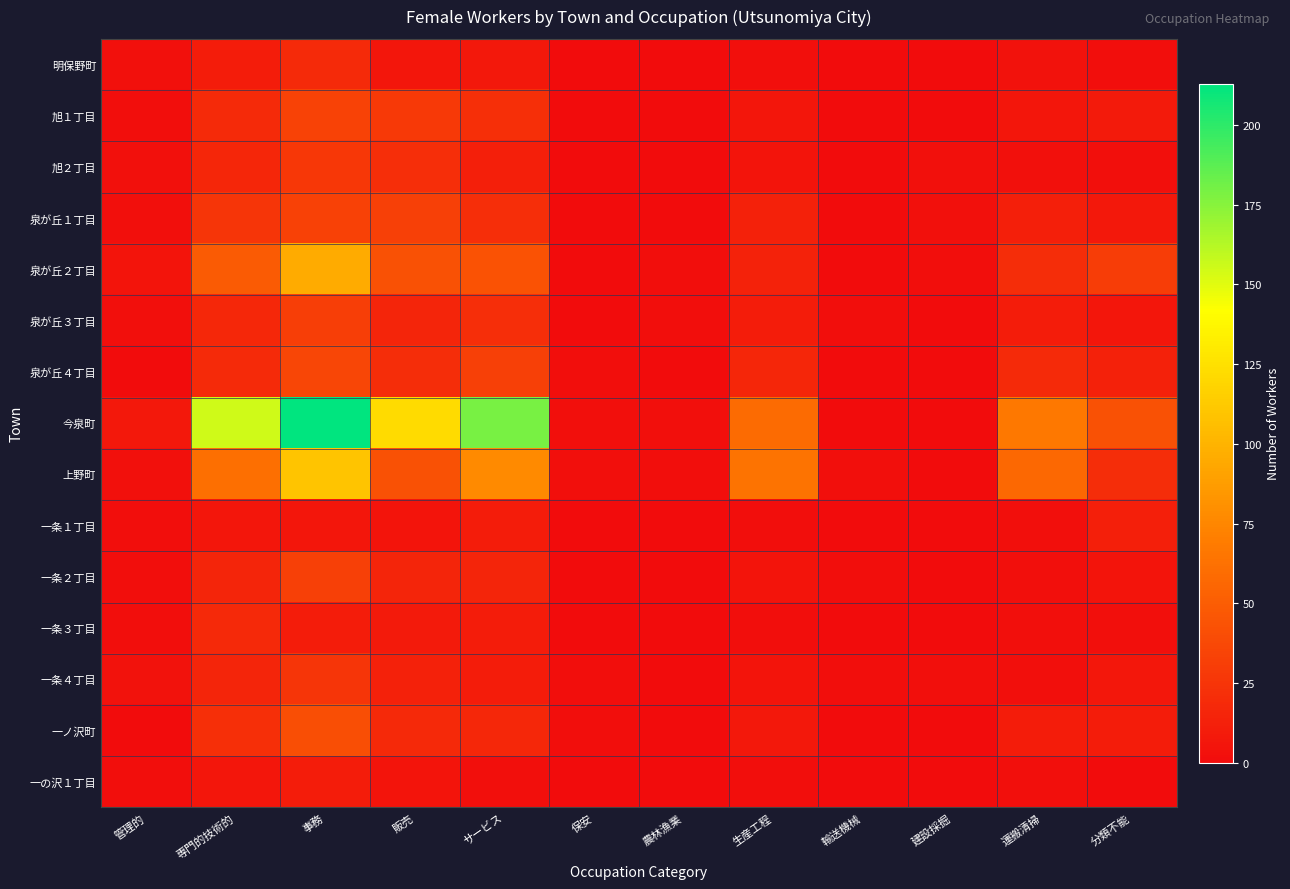

Between サービス and 建設採掘, which is larger?

サービス